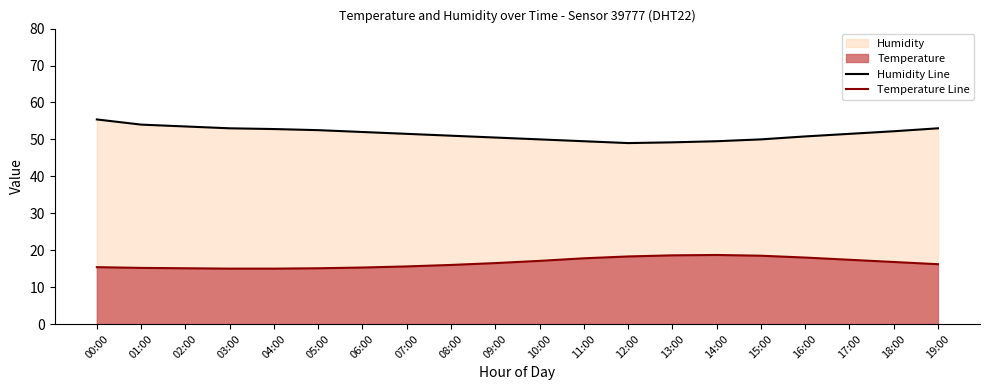

True or false: Humidity Line has a value of 69.7 at 14:00.

False